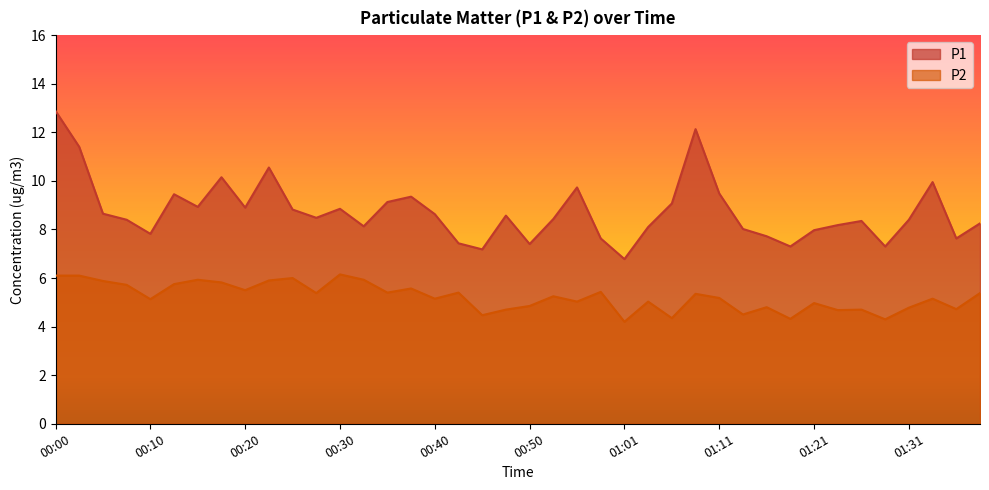

Which series has the largest range (max minus min)?

P1